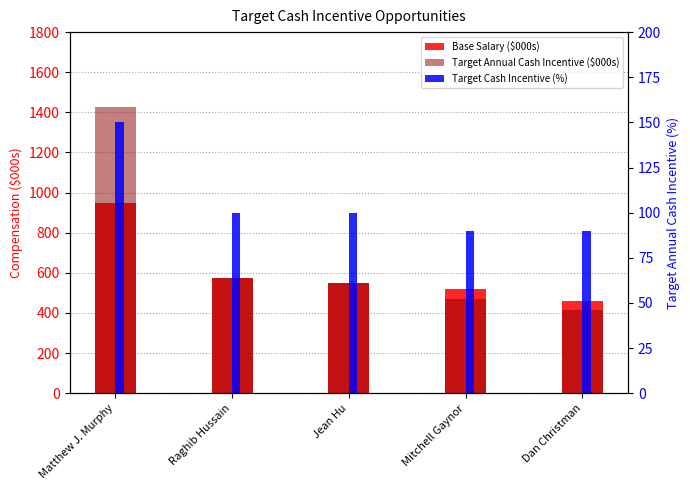

Is the value of Target Annual Cash Incentive ($000s) at Dan Christman greater than the value of Base Salary ($000s) at Mitchell Gaynor?

No